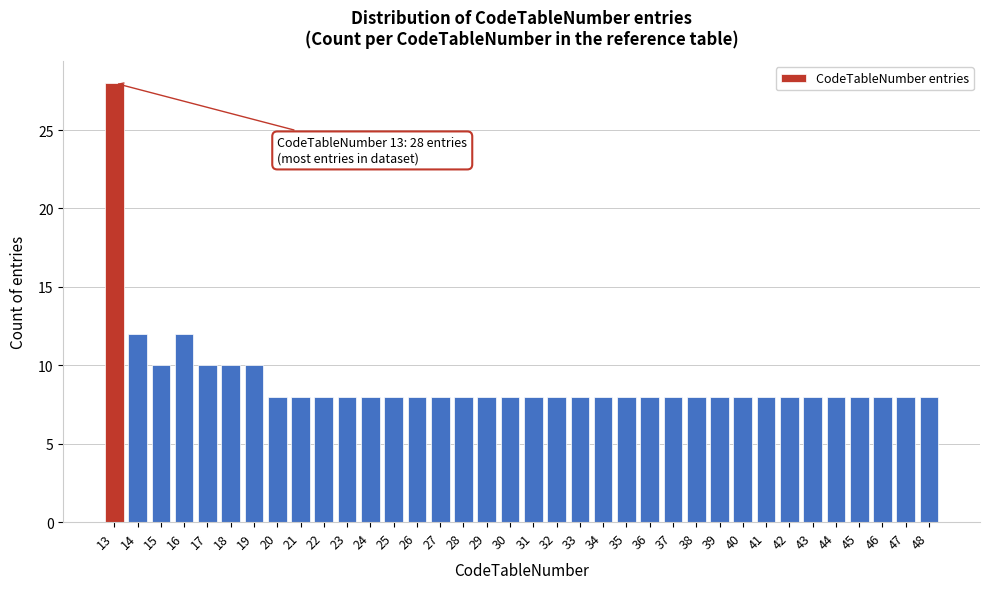

What is the minimum value shown in the chart?

8